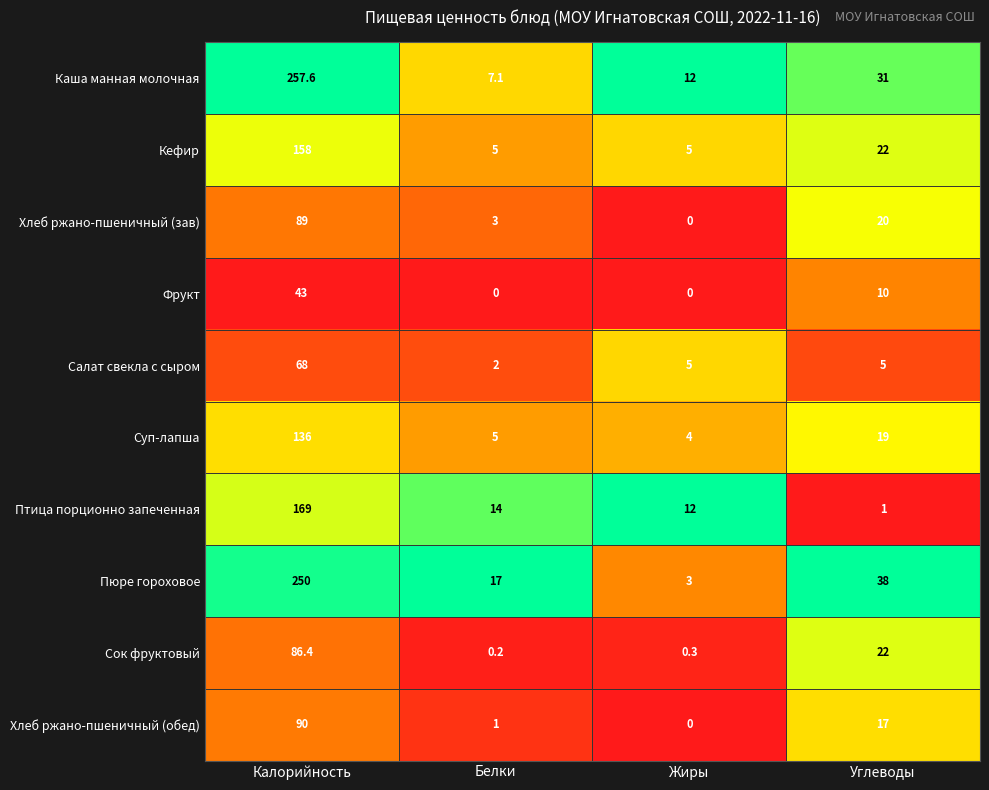

What is the difference between the maximum and second lowest values in the Каша манная молочная series?

245.6